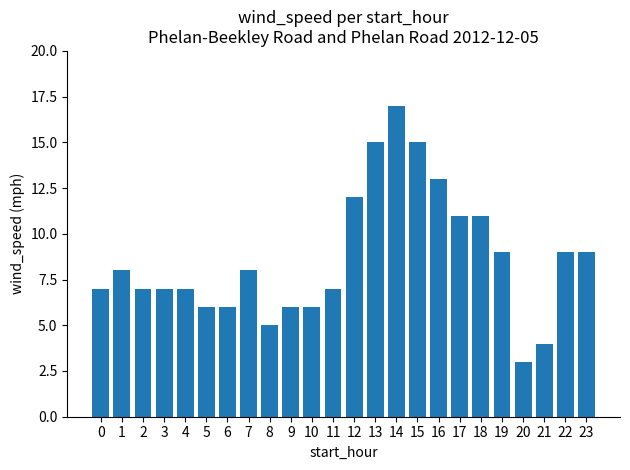

What is the difference between the second highest and minimum values?

12